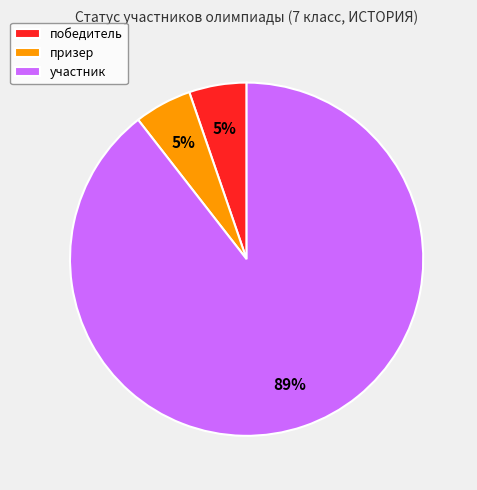

Is the sum of призер and участник greater than half?

Yes